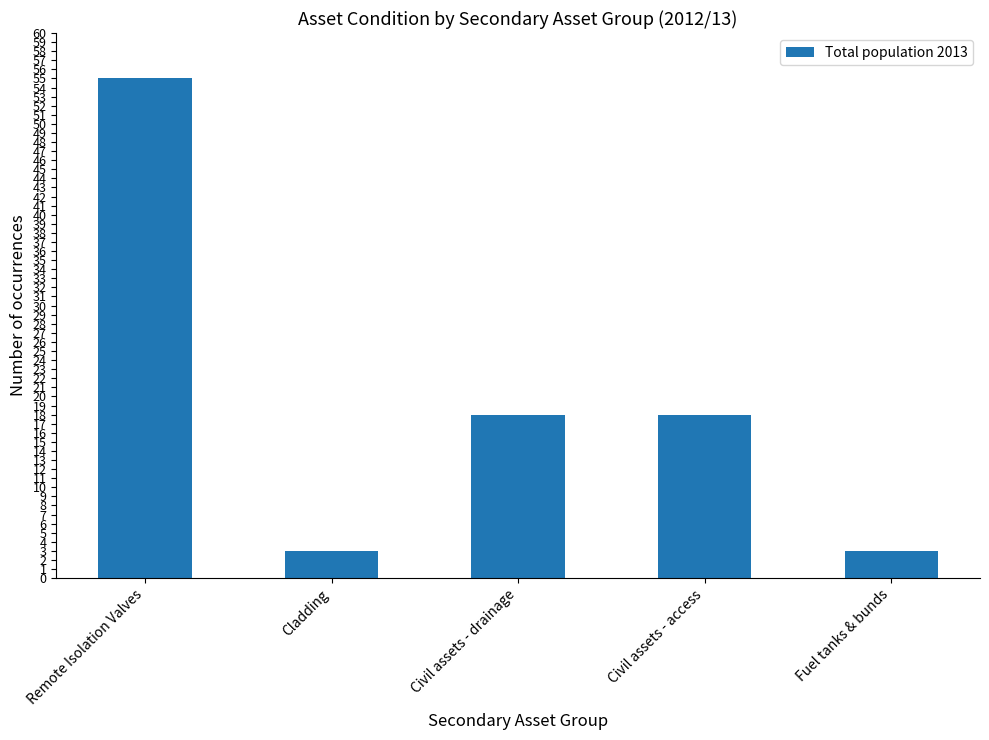

Are the bars horizontal?

No